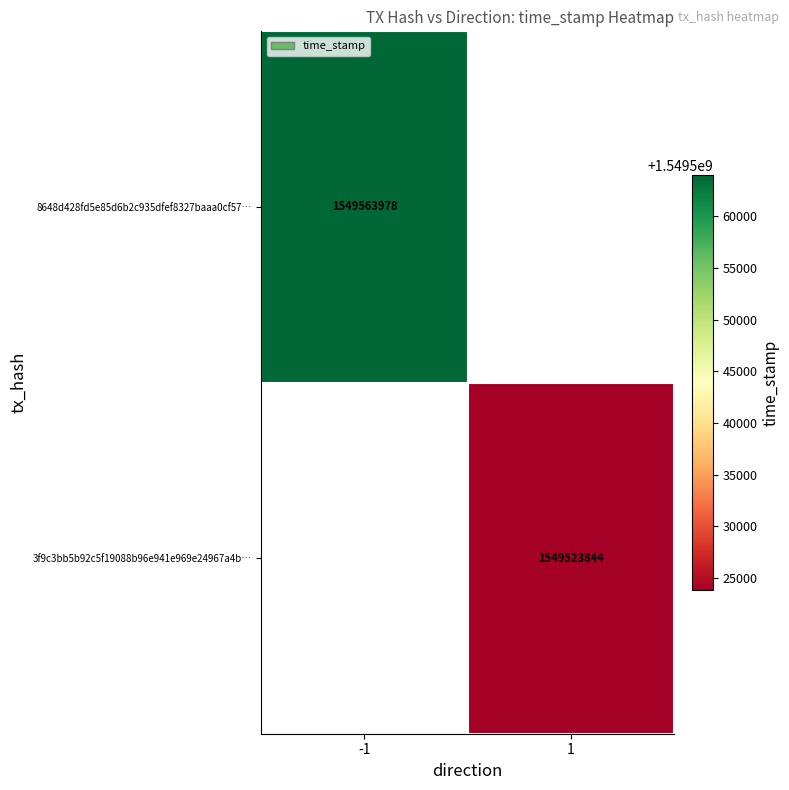

At how many categories does at least one series exceed 1549557683?

1